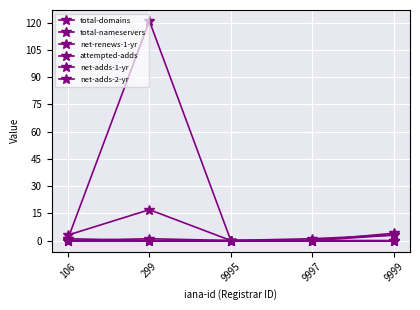

Reading right to left, extract all data points from this chart.

total-domains: 9999=3	9997=1	9995=0	299=121	106=1
total-nameservers: 9999=4	9997=0	9995=0	299=17	106=3
net-renews-1-yr: 9999=3	9997=0	9995=0	299=0	106=1
attempted-adds: 9999=0	9997=0	9995=0	299=1	106=0
net-adds-1-yr: 9999=0	9997=0	9995=0	299=0	106=0
net-adds-2-yr: 9999=0	9997=0	9995=0	299=0	106=0